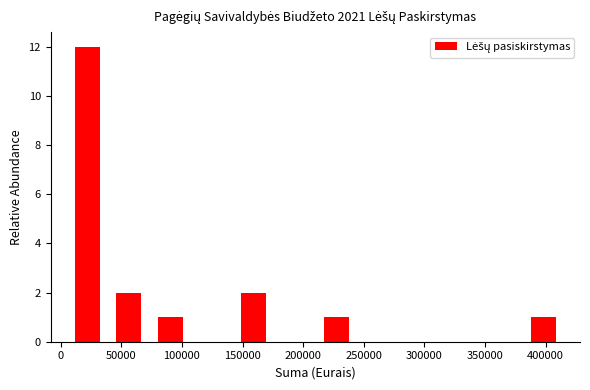

Over which range of the x-axis is the bar tallest?

5000 to 40000